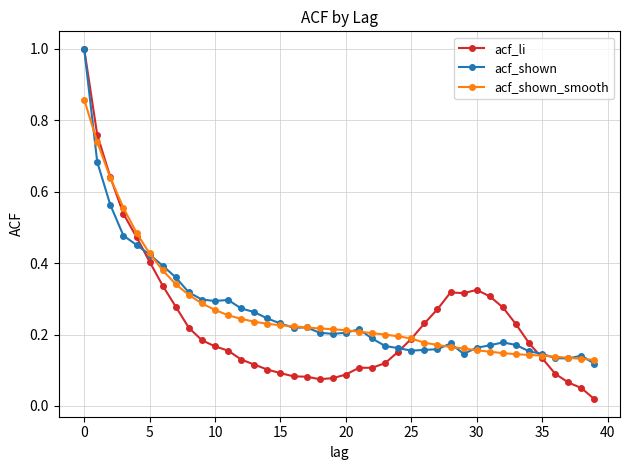

What is the maximum value shown in the chart?

1.0